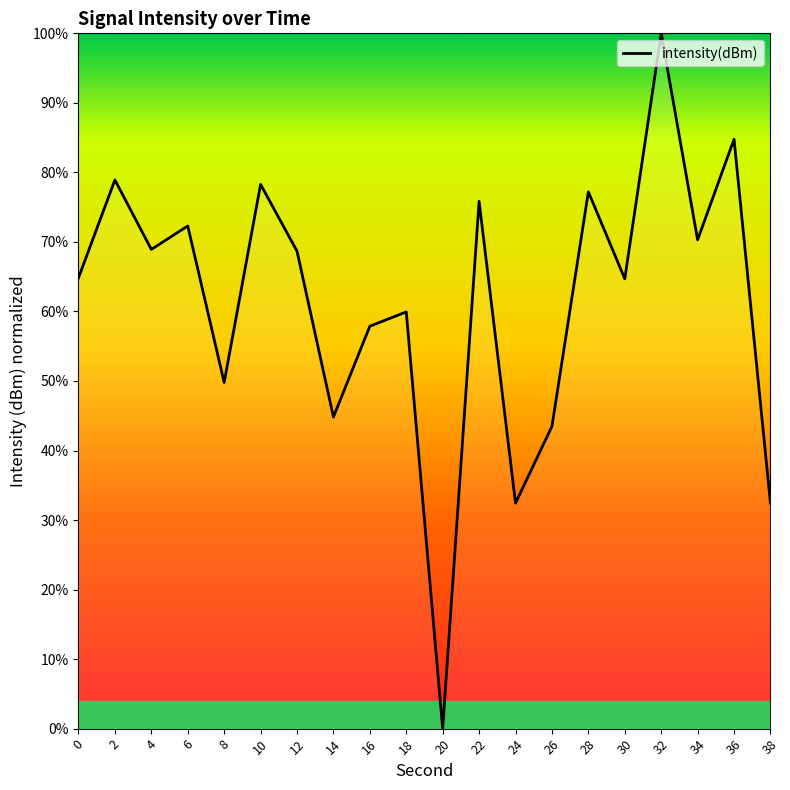

Between 34 and 32, which is larger?

32